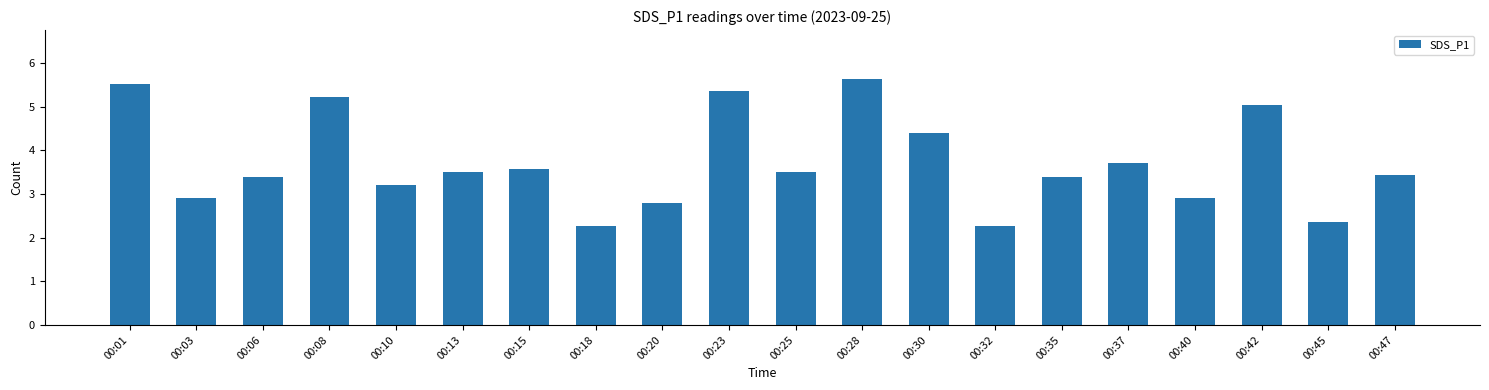

What is the minimum value shown in the chart?

2.3